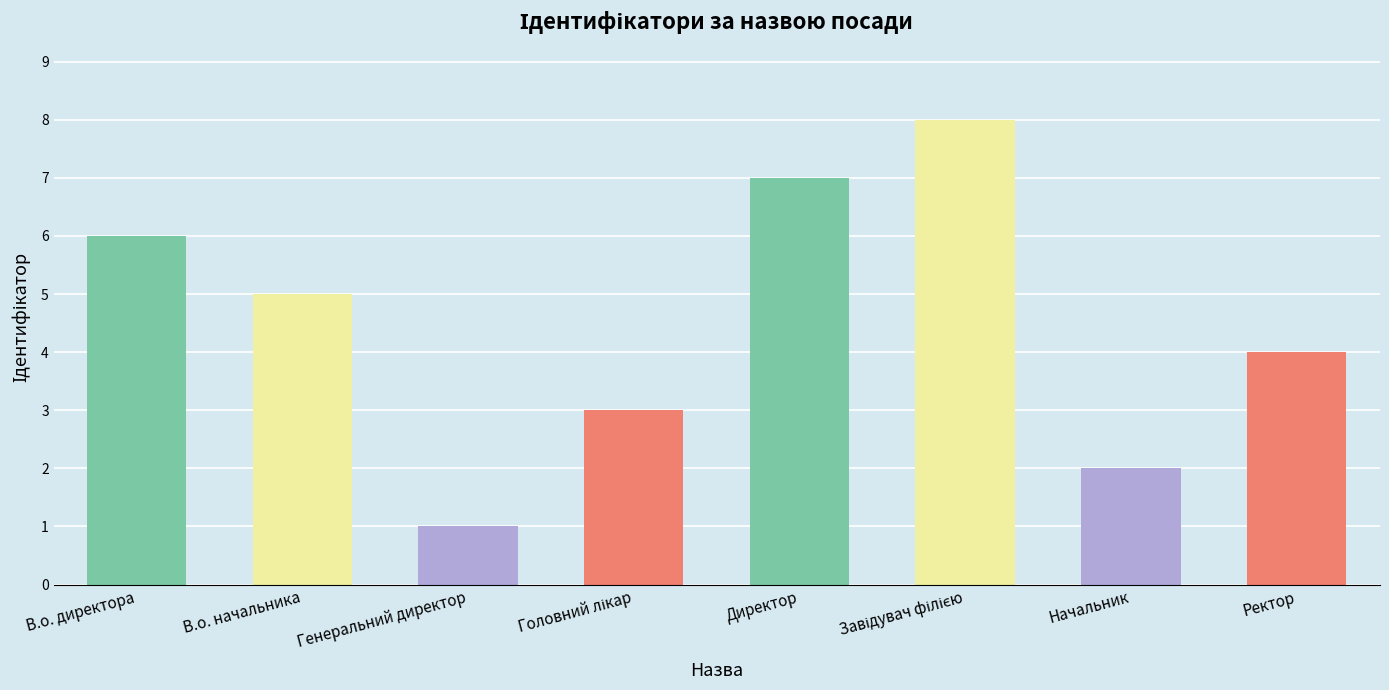

Reading left to right, list all the values displayed in this chart.

В.о. директора=6	В.о. начальника=5	Генеральний директор=1	Головний лікар=3	Директор=7	Завідувач філією=8	Начальник=2	Ректор=4